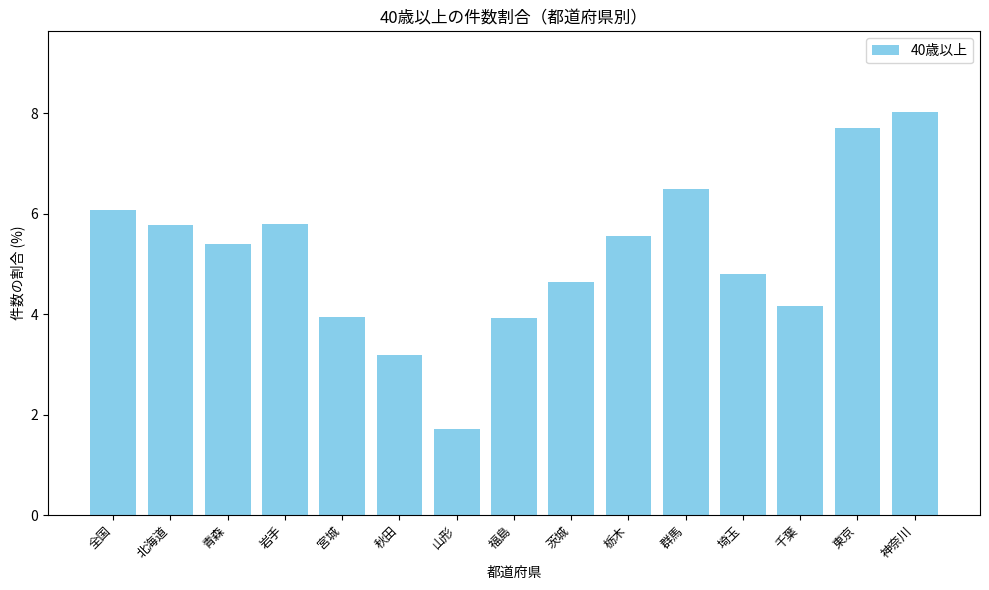

What is the sum of all values?

77.1